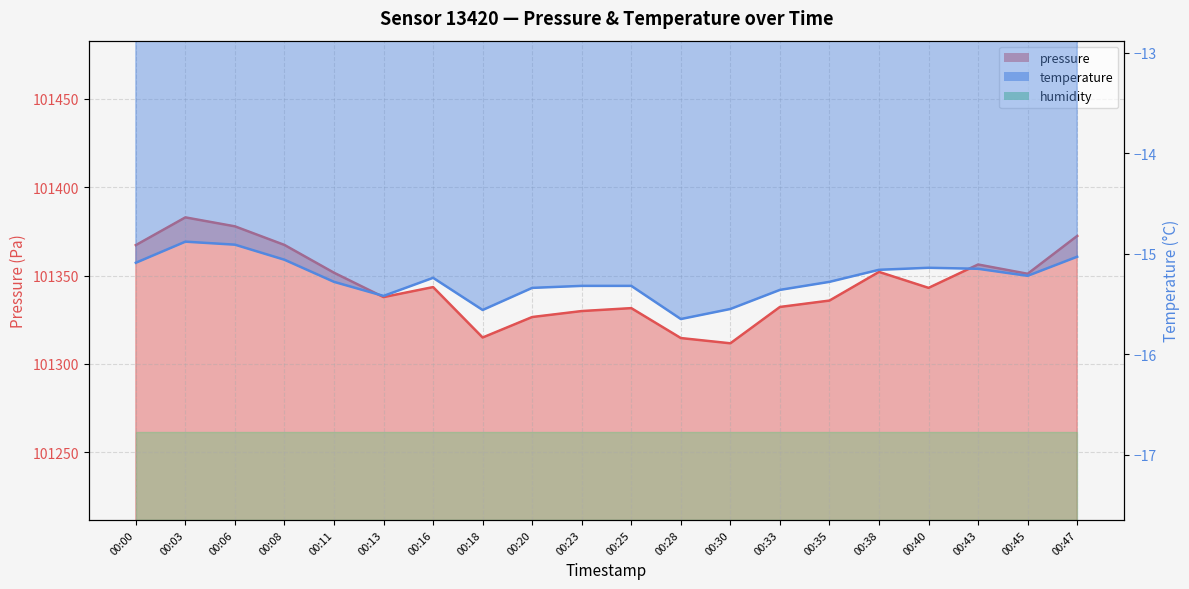

Is it true that the value at 00:03 is 147404.1?

False